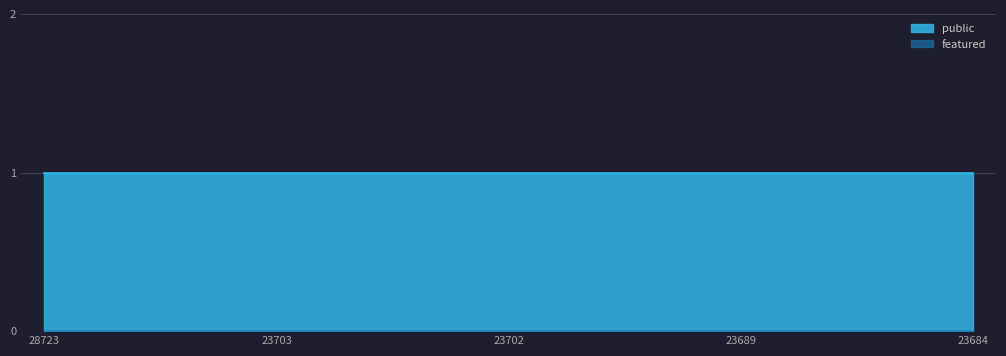

True or false: featured and public cross at least once.

False